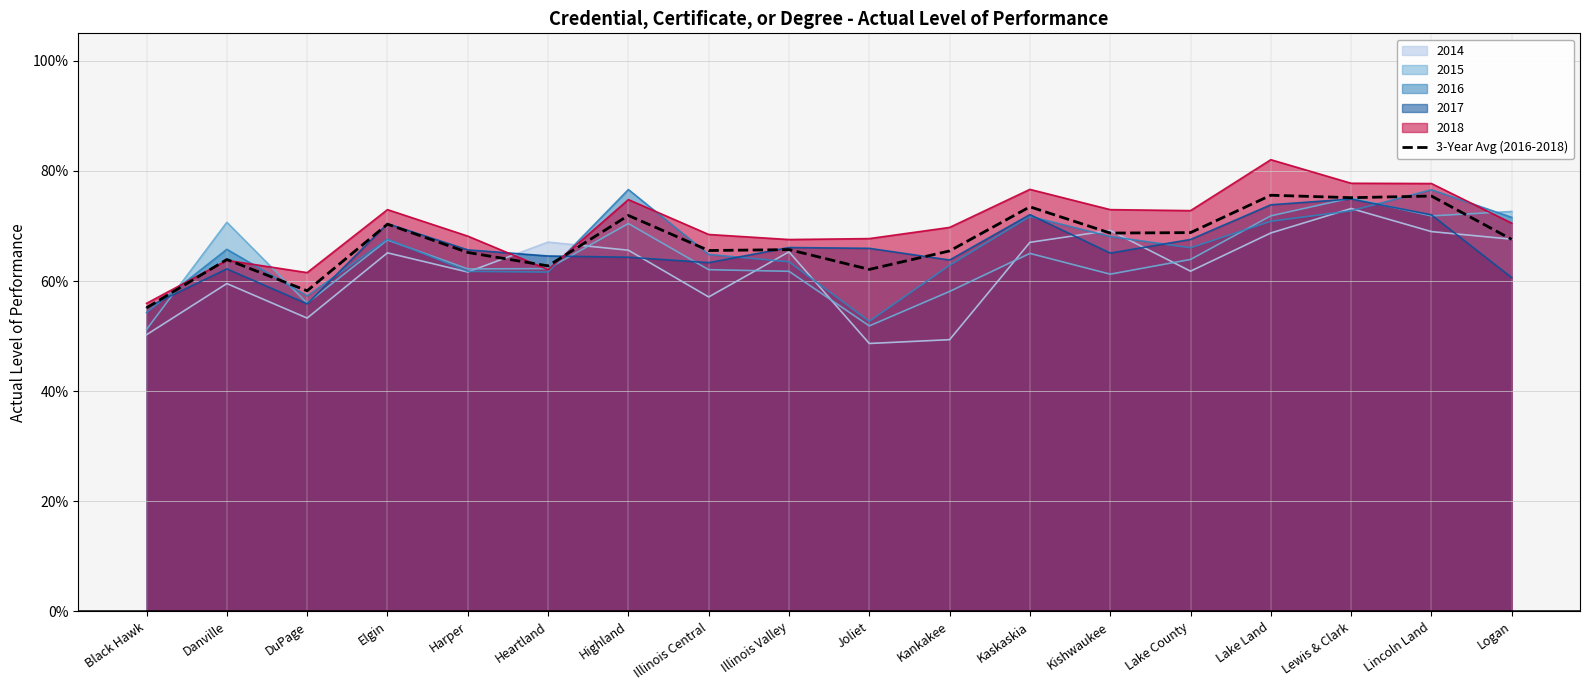

What is the label of the 11th point from the left?

Kankakee